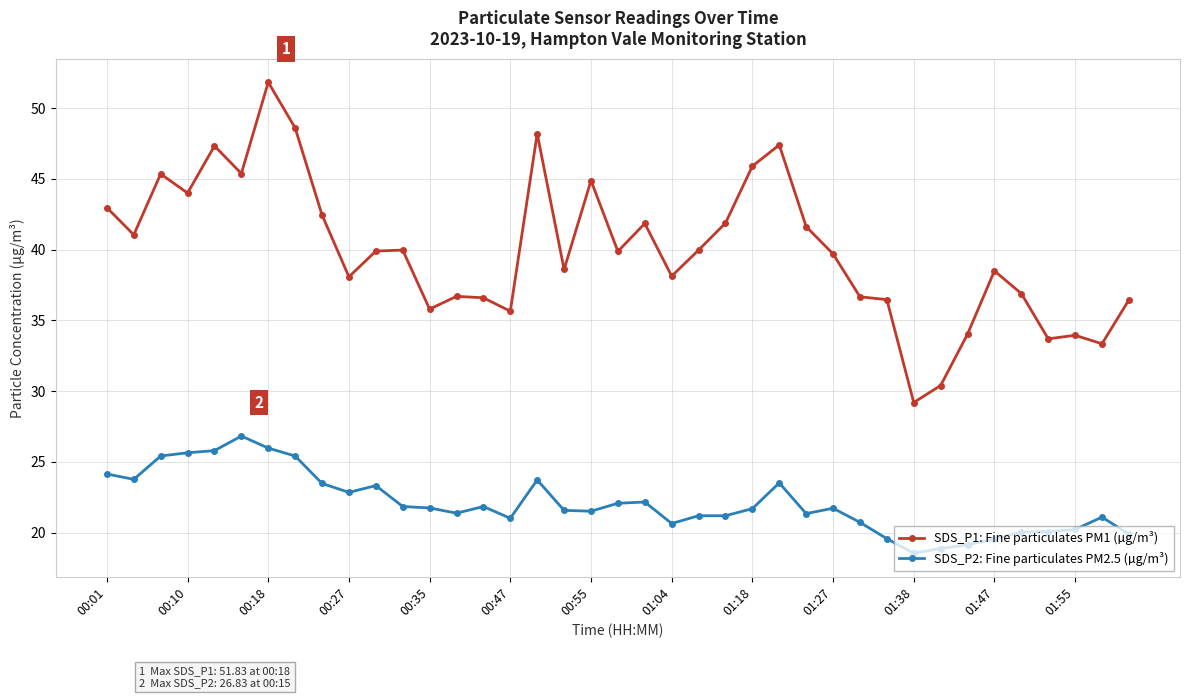

Rank the series by their average value, from lowest to highest.

SDS_P2: Fine particulates PM2.5 (µg/m³), SDS_P1: Fine particulates PM1 (µg/m³)